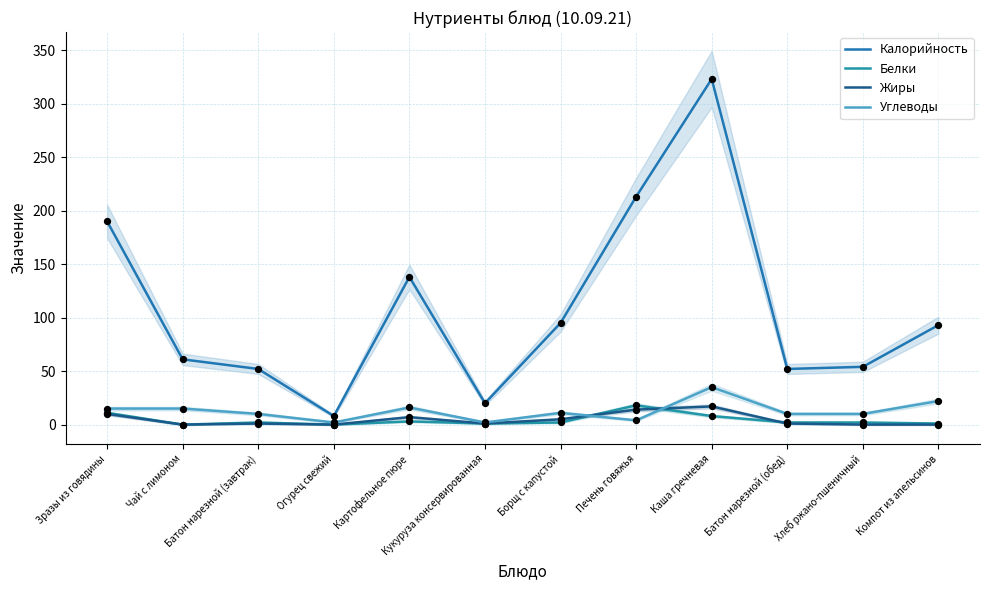

What are all the series names shown in the legend?

Калорийность, Белки, Жиры, Углеводы